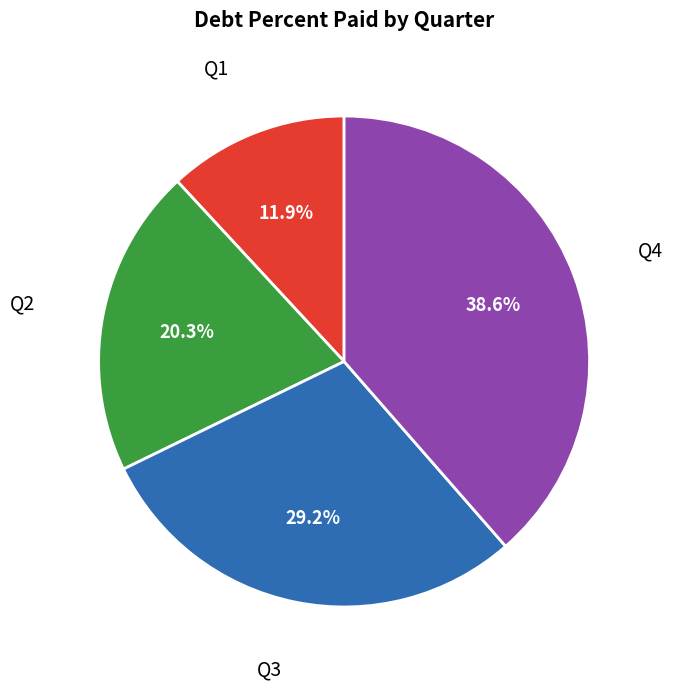

Count the number of slices in the pie.

4